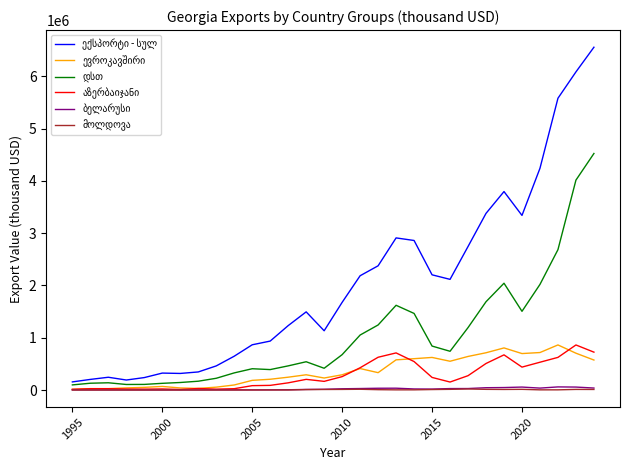

What is the approximate value of ექსპორტი - სულ at 21?

2117136.4